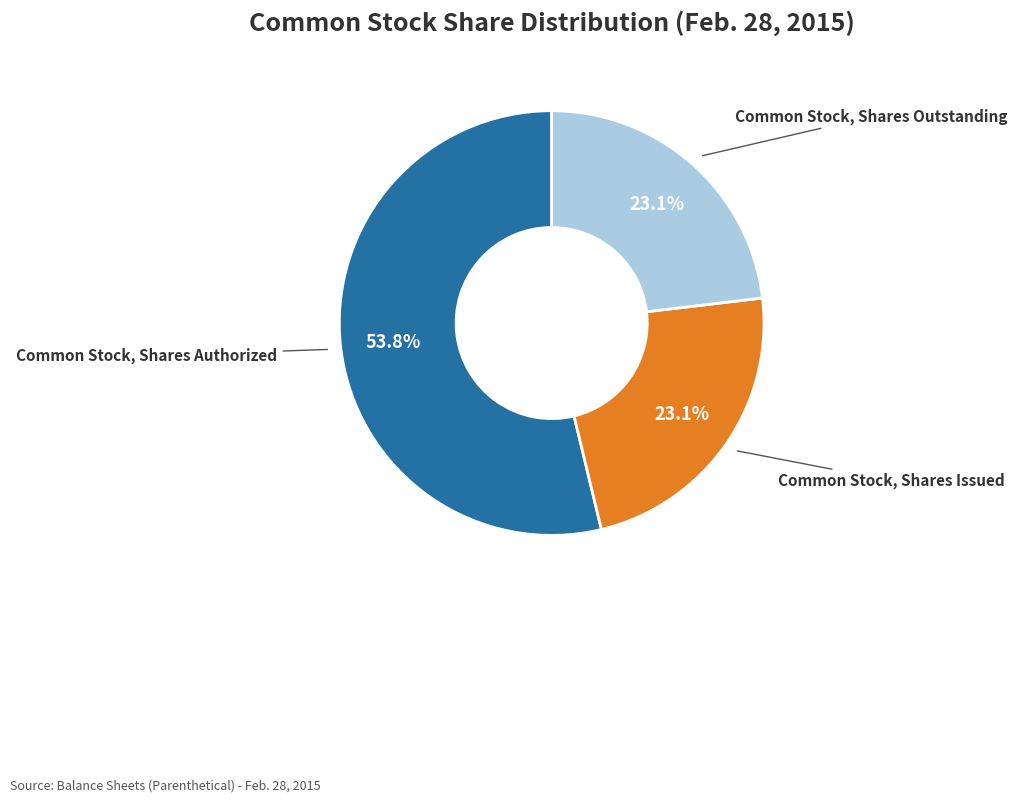

Which slice is the largest?

Common Stock, Shares Authorized